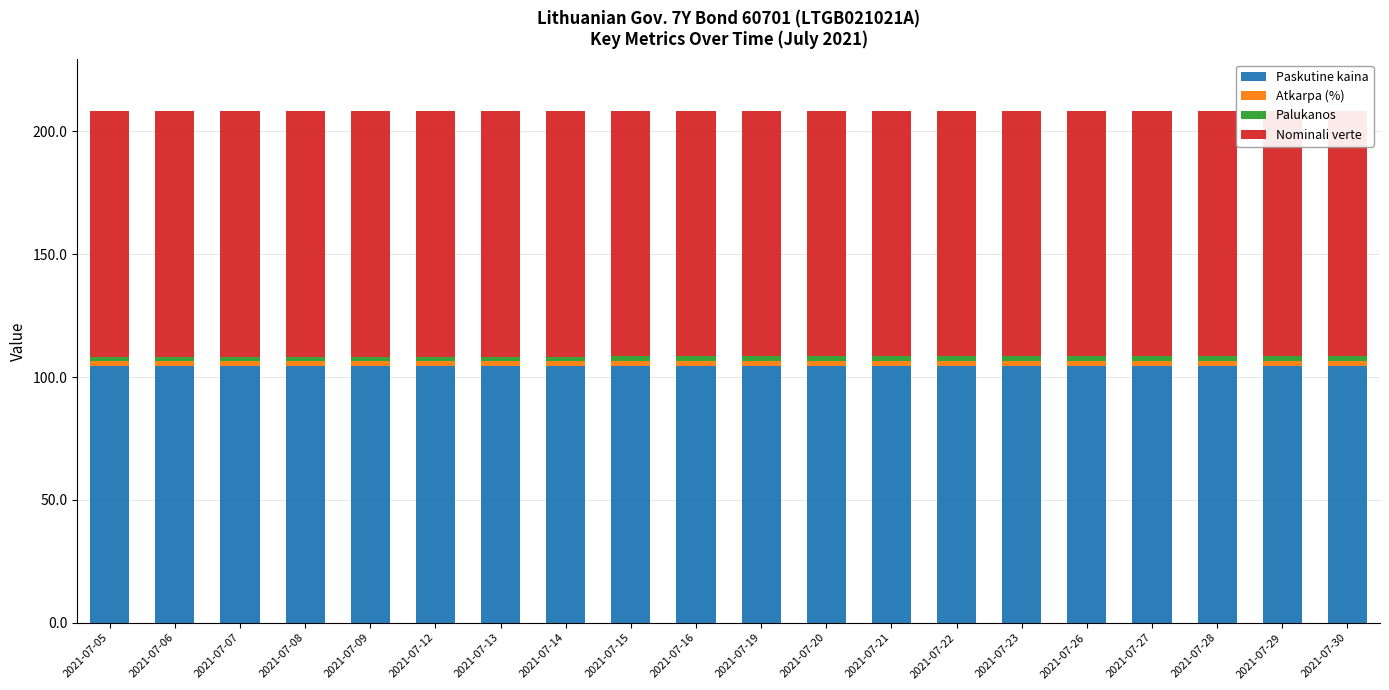

Which category has the lowest value across all series?

2021-07-05